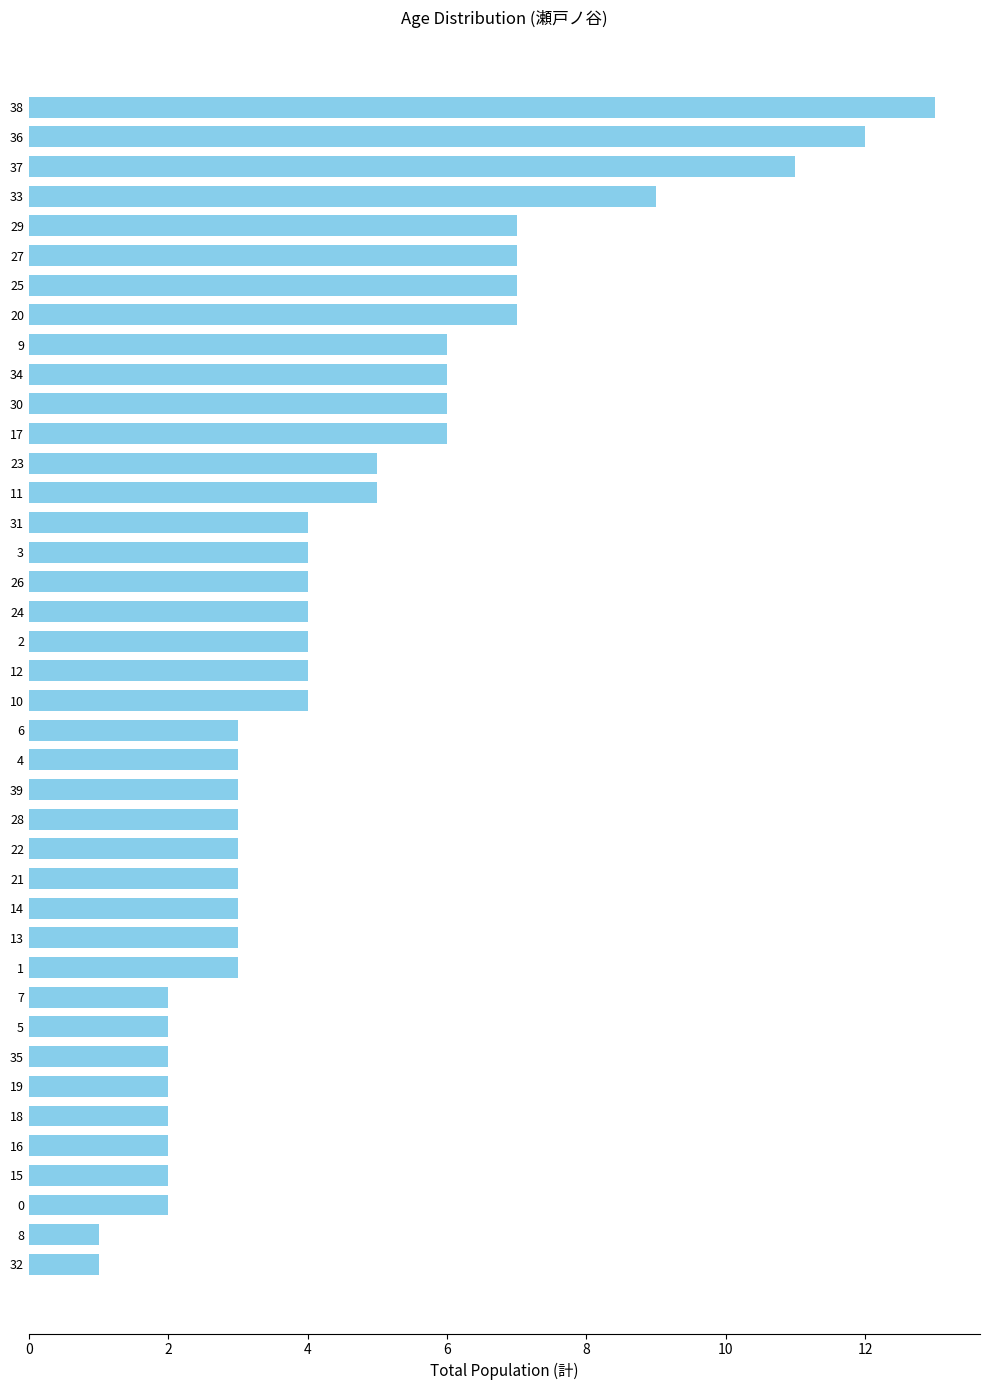

The value at 7 is 1. True or false?

False